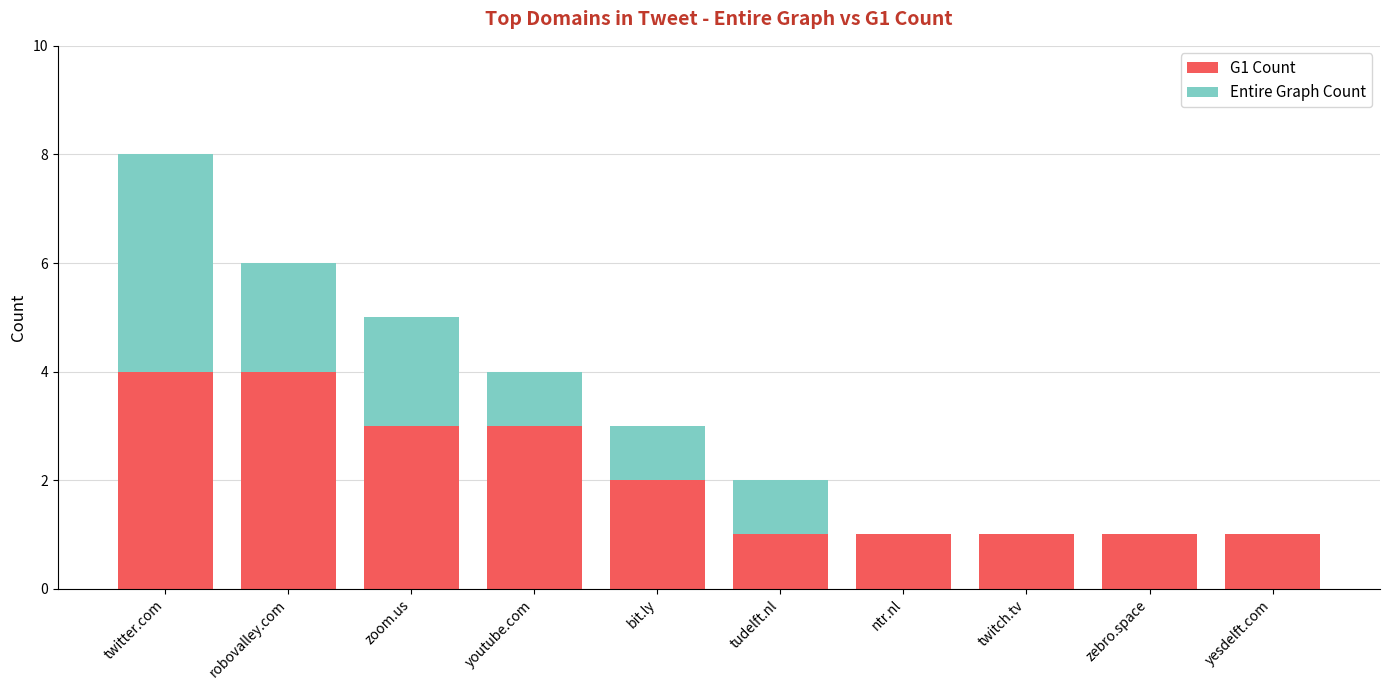

At which category is the sum across all series the highest?

twitter.com